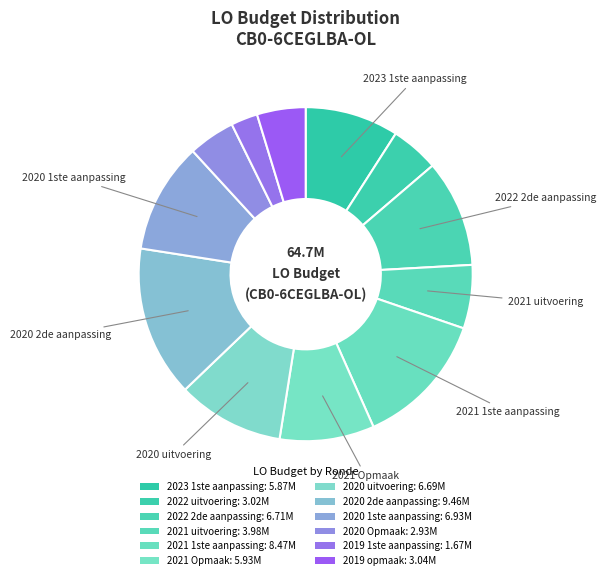

Which slice is the smallest?

2019 1ste aanpassing